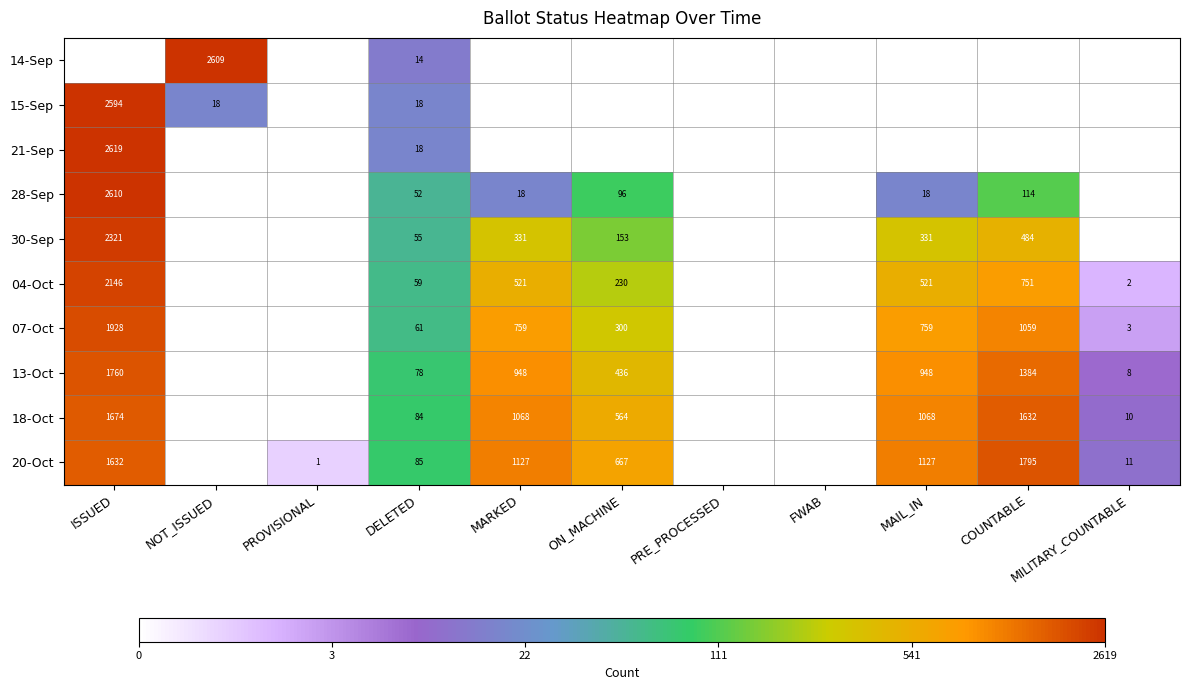

True or false: 04-Oct has a value of 9.9 at MARKED.

False